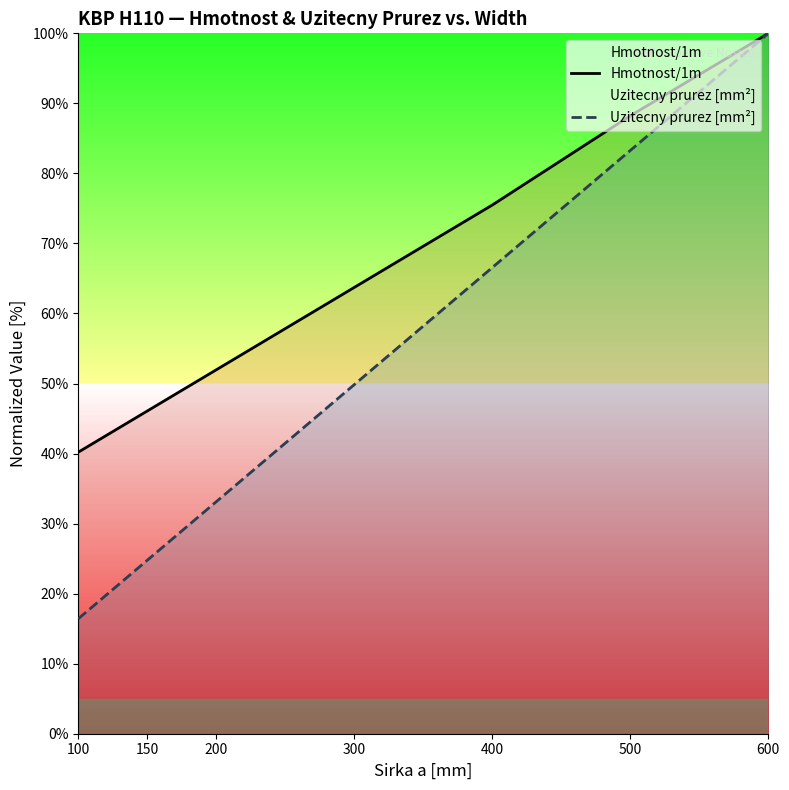

Which series has the largest total across all categories?

Hmotnost/1m